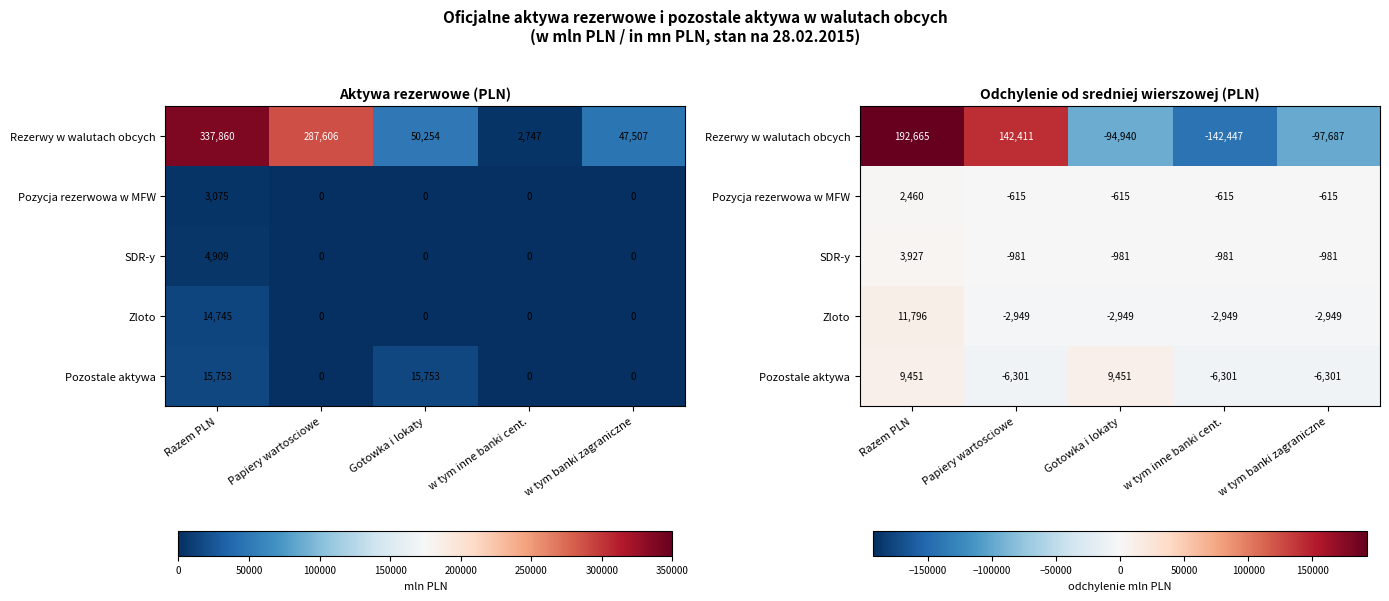

What is the difference between the highest and lowest values at Razem PLN?

190205.2